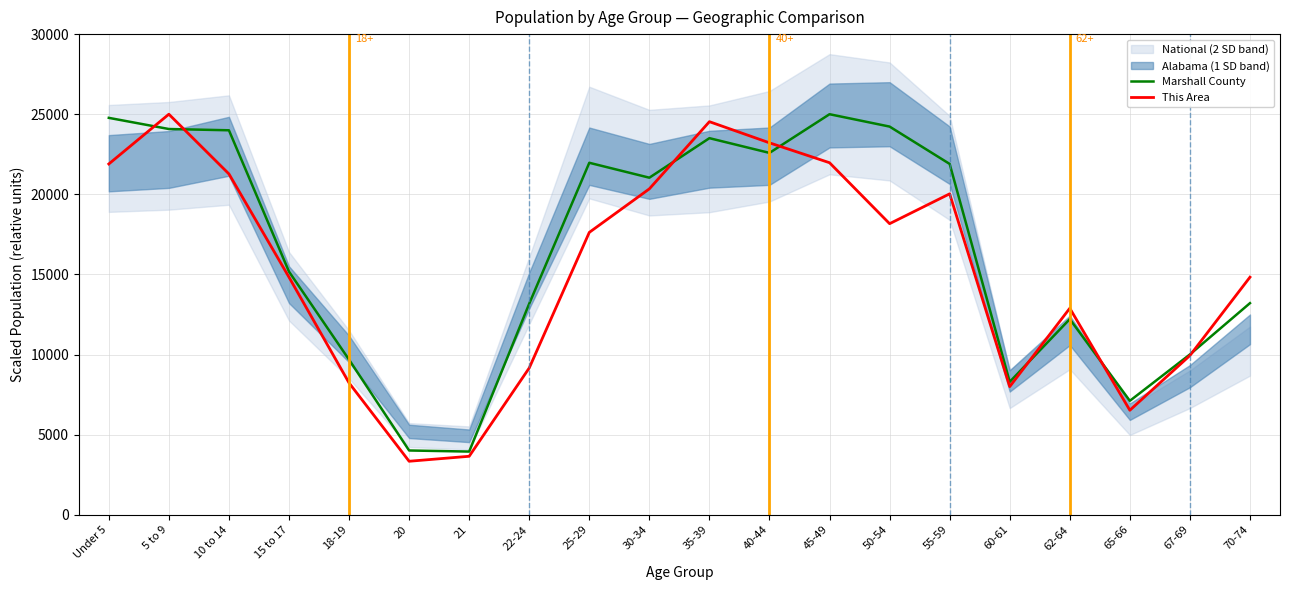

Reading left to right, what are all the values shown in this chart?

Marshall County: 24772.9	24076.6	23997.1	15175.6	9680.6	4011.5	3943.4	13177.4	21968.7	21037.7	23505.1	22585.5	25000.0	24228.0	21896.8	8295.5	12212.4	7111.0	10006.1	13207.7
This Area: 21894.4	25000.0	21273.3	14829.2	8229.8	3338.5	3649.1	9161.5	17624.2	20341.6	24534.2	23214.3	21972.0	18167.7	20031.1	7996.9	12888.2	6521.7	9937.9	14829.2